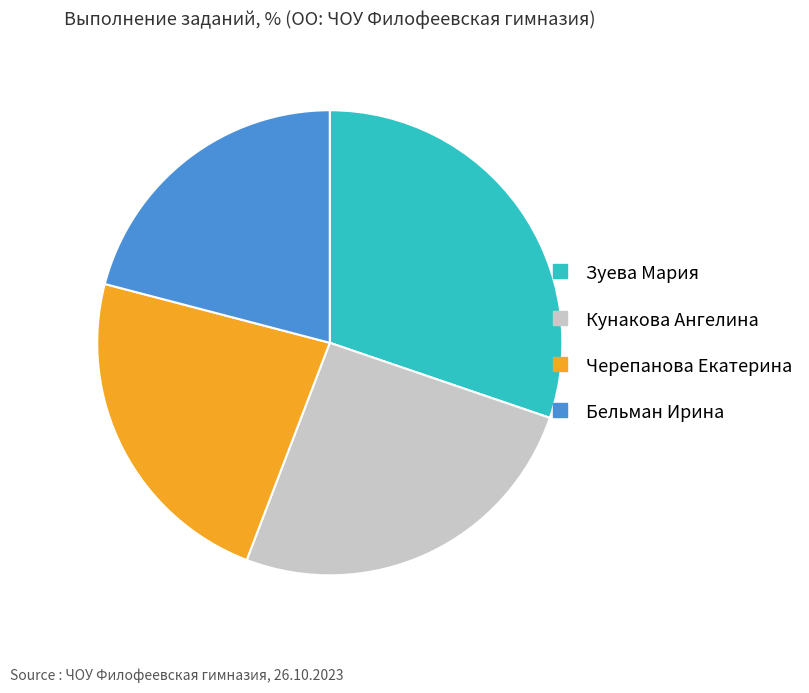

Rank the categories by value from lowest to highest.

Бельман Ирина, Черепанова Екатерина, Кунакова Ангелина, Зуева Мария